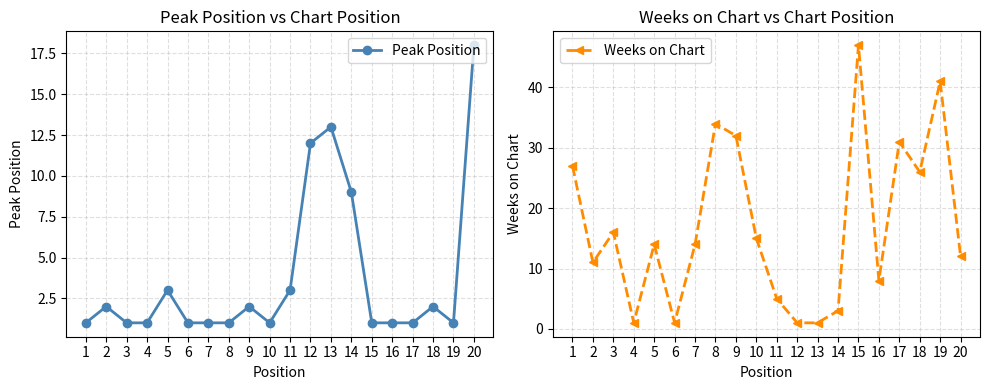

Reading right to left, extract all data points from this chart.

Peak Position: 18	1	2	1	1	1	9	13	12	3	1	2	1	1	1	3	1	1	2	1
Weeks on Chart: 12	41	26	31	8	47	3	1	1	5	15	32	34	14	1	14	1	16	11	27